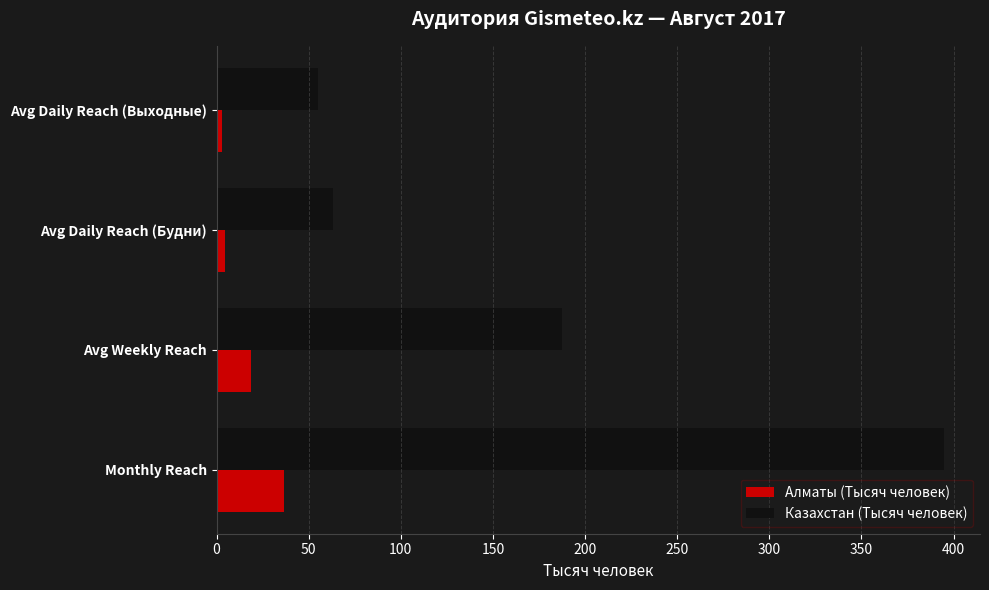

Where is Алматы (Тысяч человек) nearest to the value 19?

Avg Weekly Reach